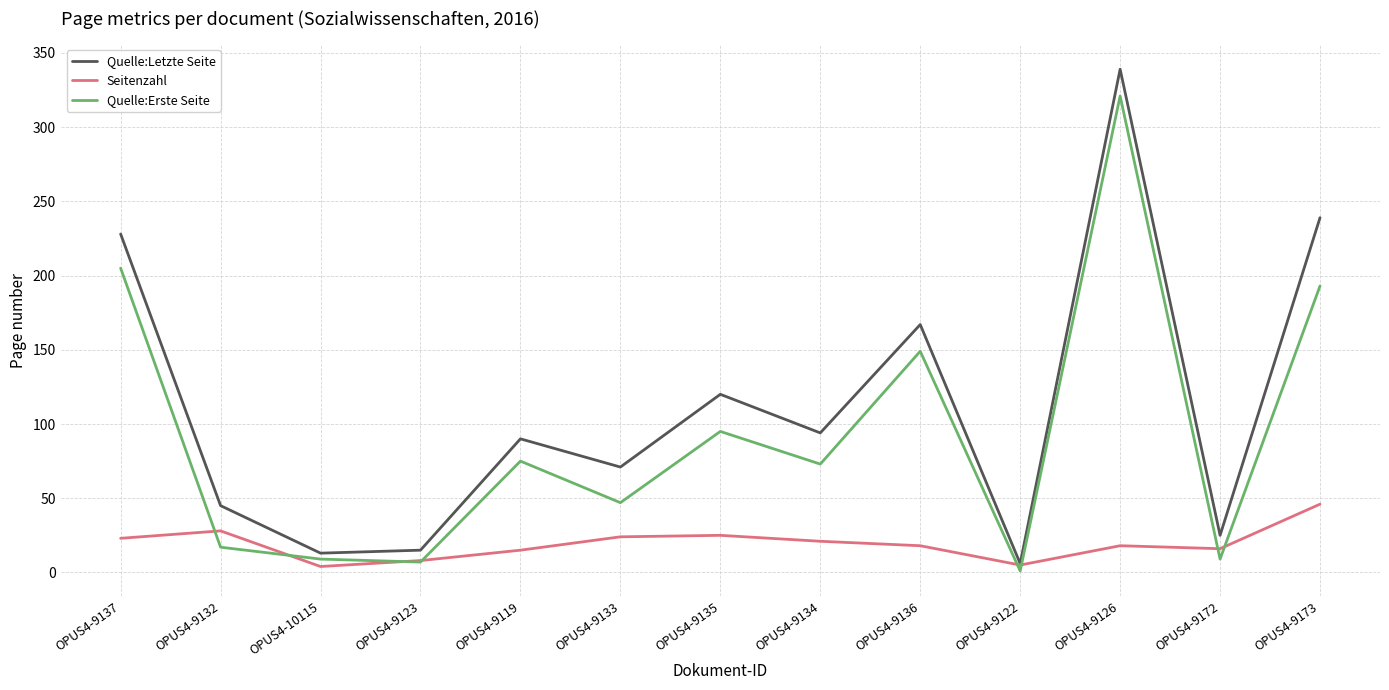

Rank the series by their average value, from lowest to highest.

Seitenzahl, Quelle:Erste Seite, Quelle:Letzte Seite